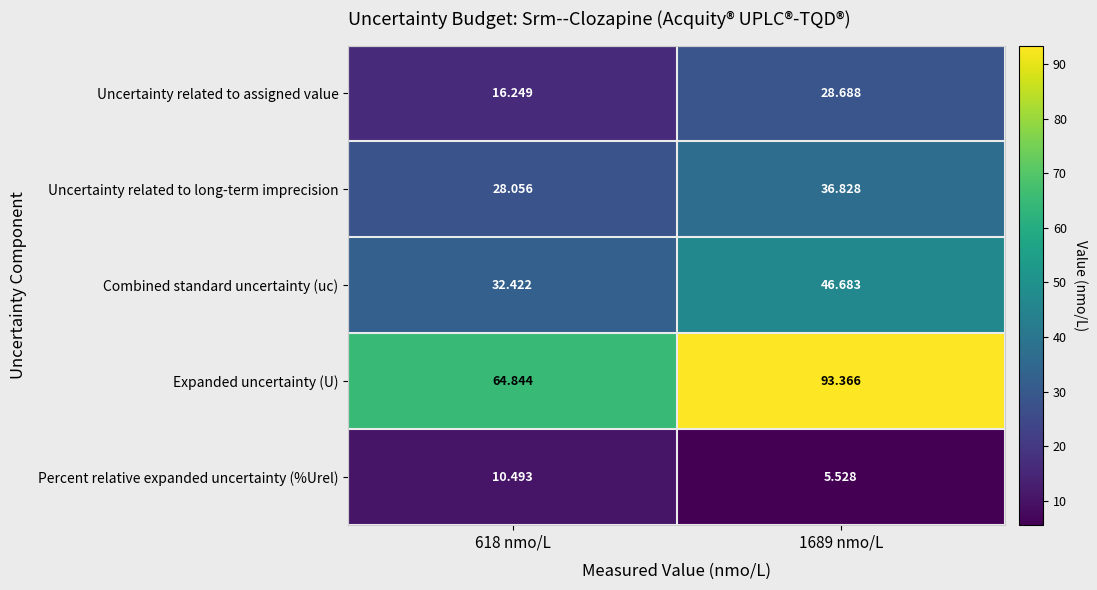

Between 618 nmo/L and 1689 nmo/L, which series saw the biggest shift?

Expanded uncertainty (U)